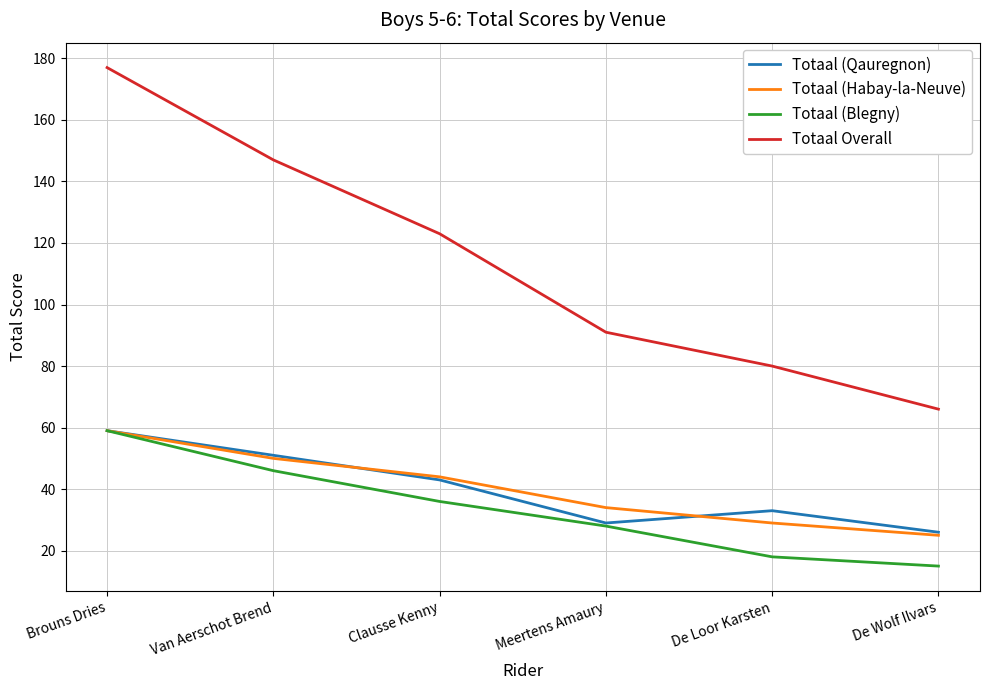

True or false: Totaal (Blegny) and Totaal Overall cross at least once.

False